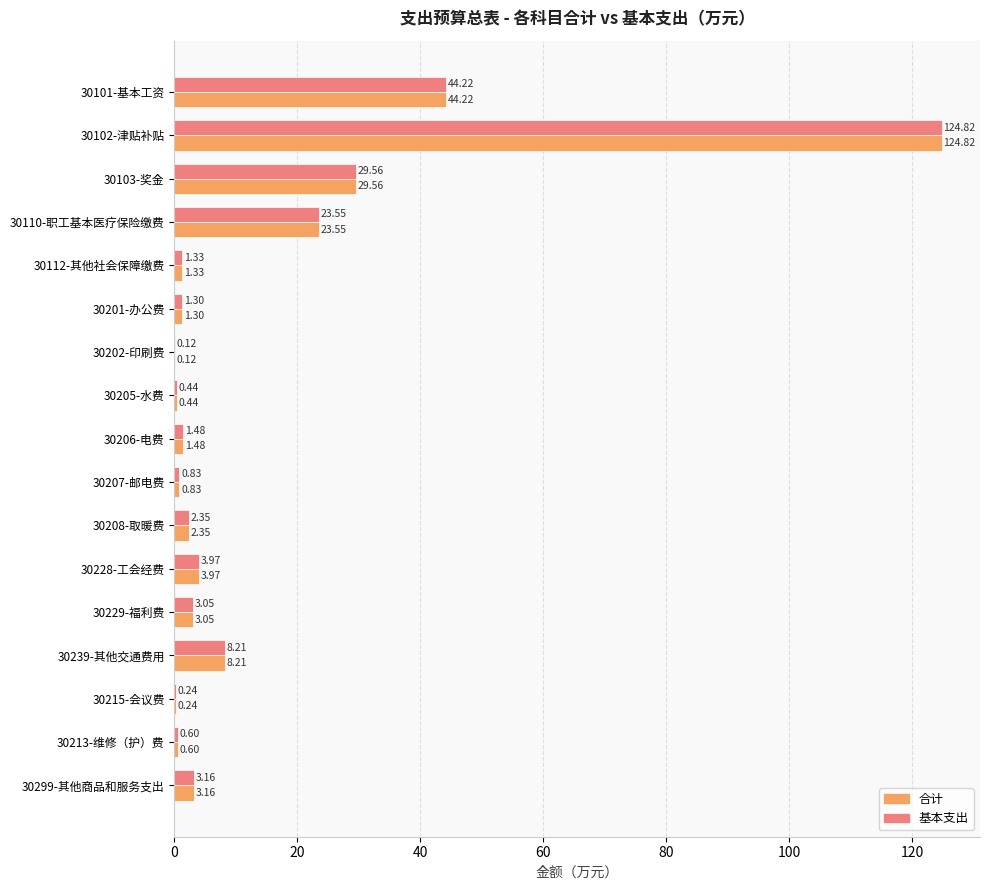

How many values in the 基本支出 series exceed 2?

9